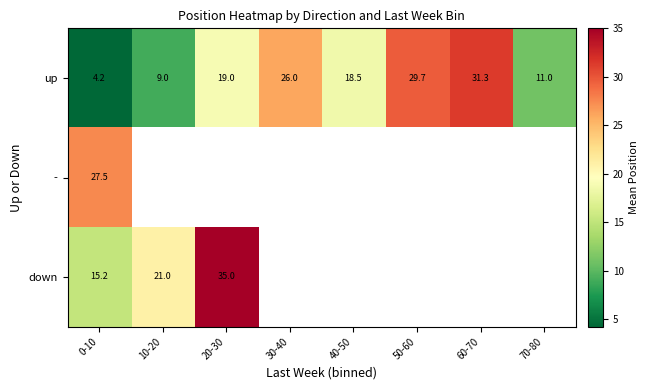

At 0-10, list the series in order from smallest to largest.

up, down, -